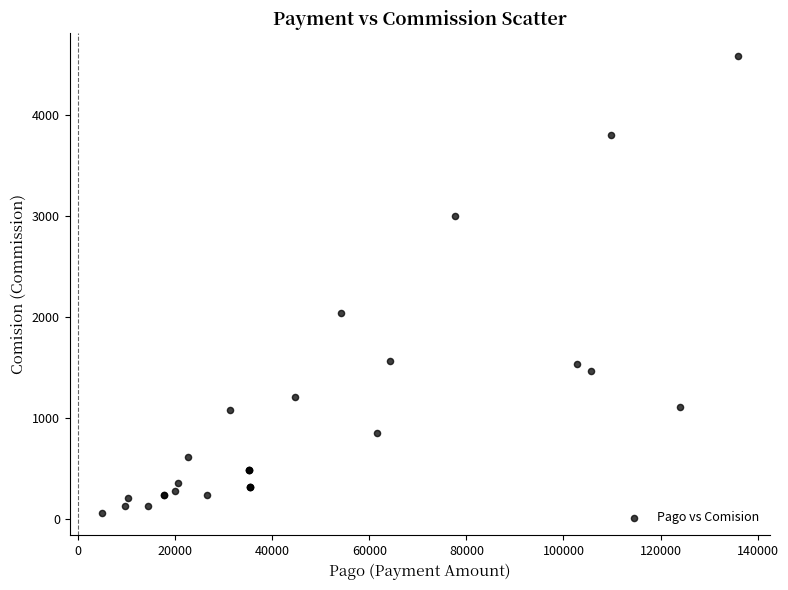

What Y value in the scatter plot is closest to 2324?

2043.5